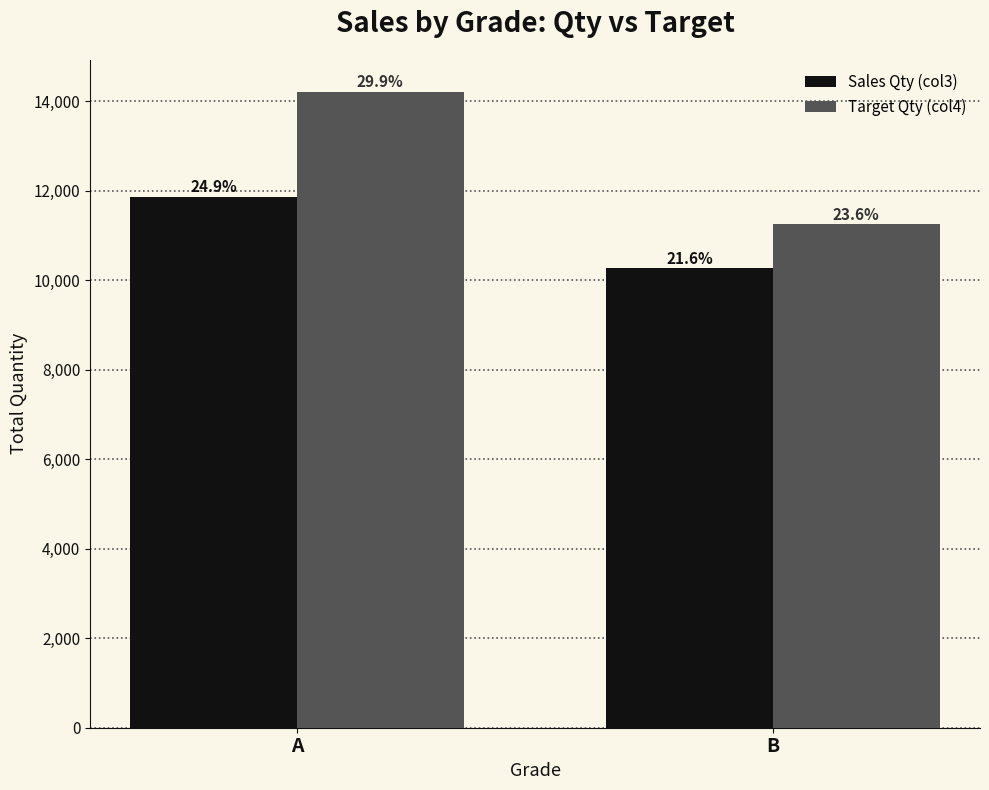

Reading left to right, transcribe all the data shown in this chart.

Sales Qty (col3): A=11864.0	B=10272.1
Target Qty (col4): A=14212.8	B=11255.1